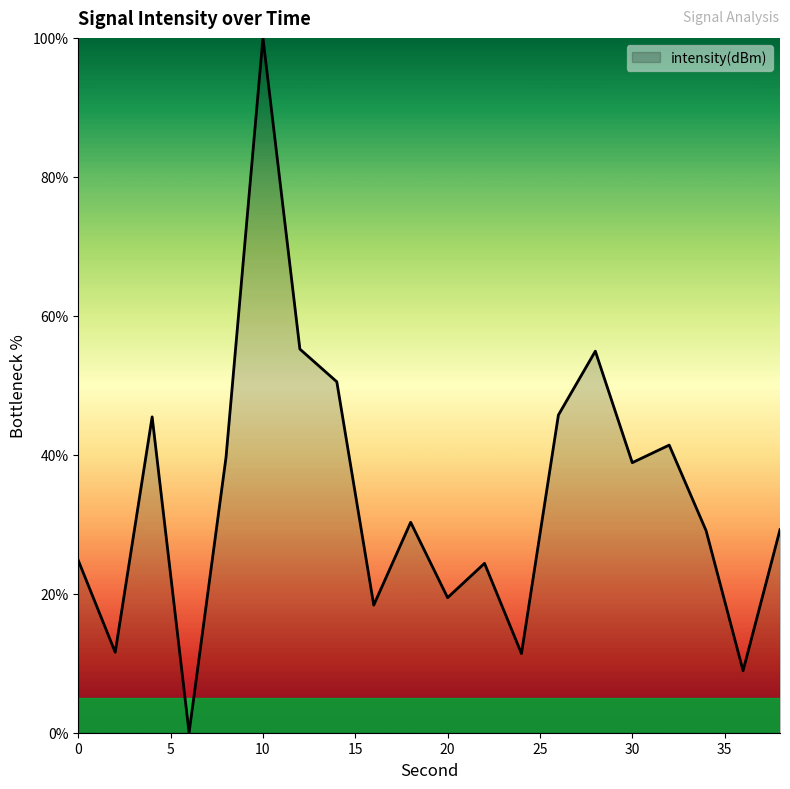

What is the difference between the maximum and minimum values?

100.0